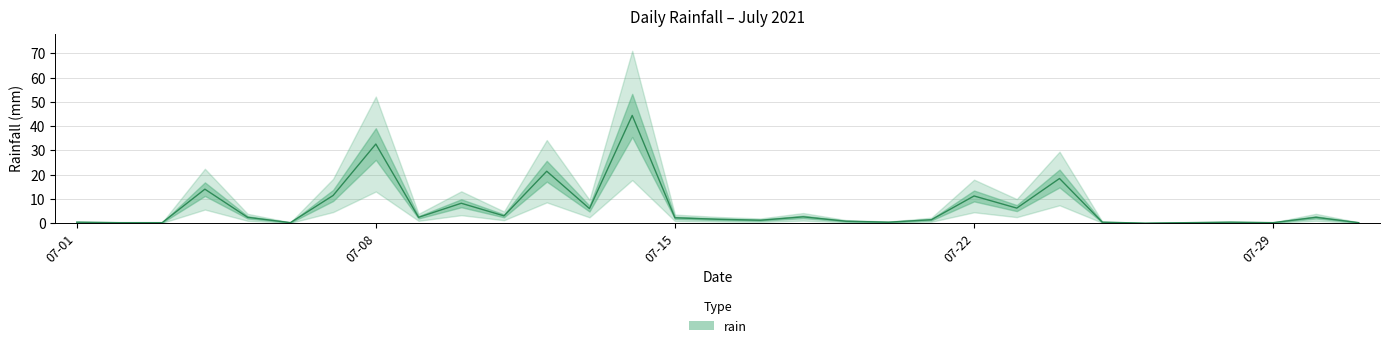

Reading right to left, extract all data points from this chart.

0.2	2.4	0.2	0.4	0.2	0.0	0.4	18.4	6.2	11.2	1.4	0.4	0.8	2.6	1.2	1.6	2.2	44.4	6.0	21.4	3.0	8.2	2.4	32.6	11.4	0.2	2.4	14.0	0.2	0.2	0.4